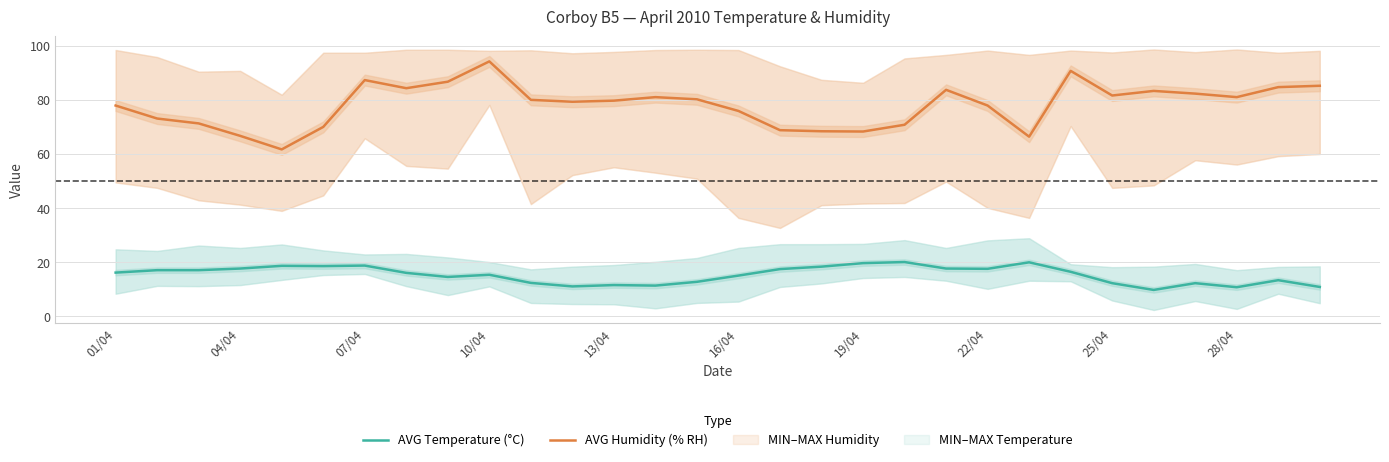

Is it true that AVG Humidity (% RH) equals 77.9 at 01/04?

True